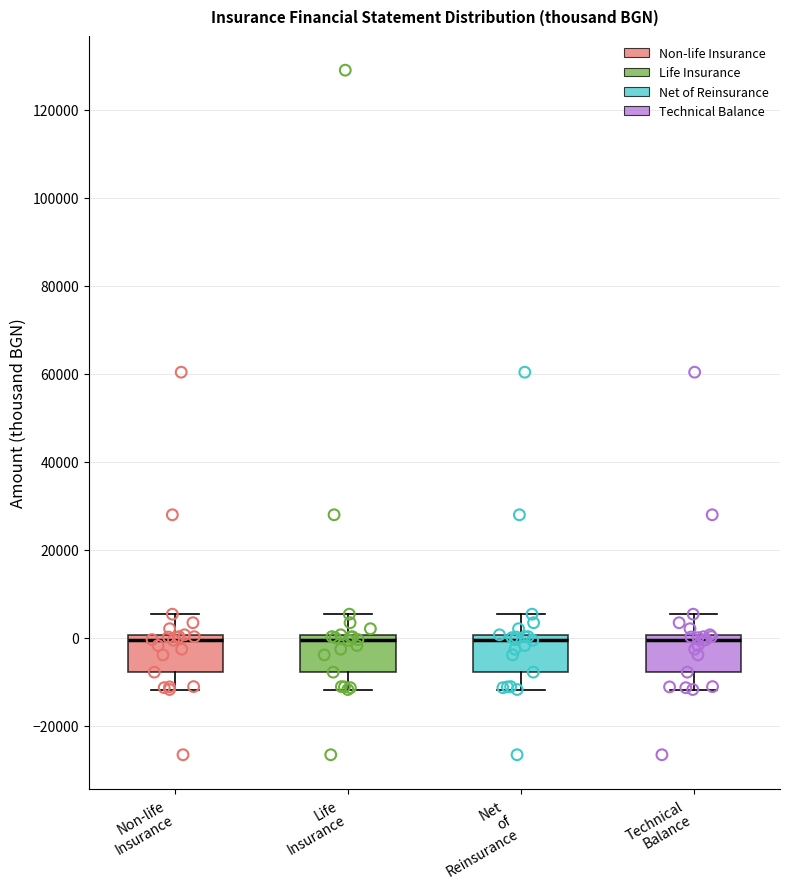

Where is the lower edge of the box for Technical Balance on the y-axis? The values are not printed on the chart, so give them approximately, as read against the axis.

-8000